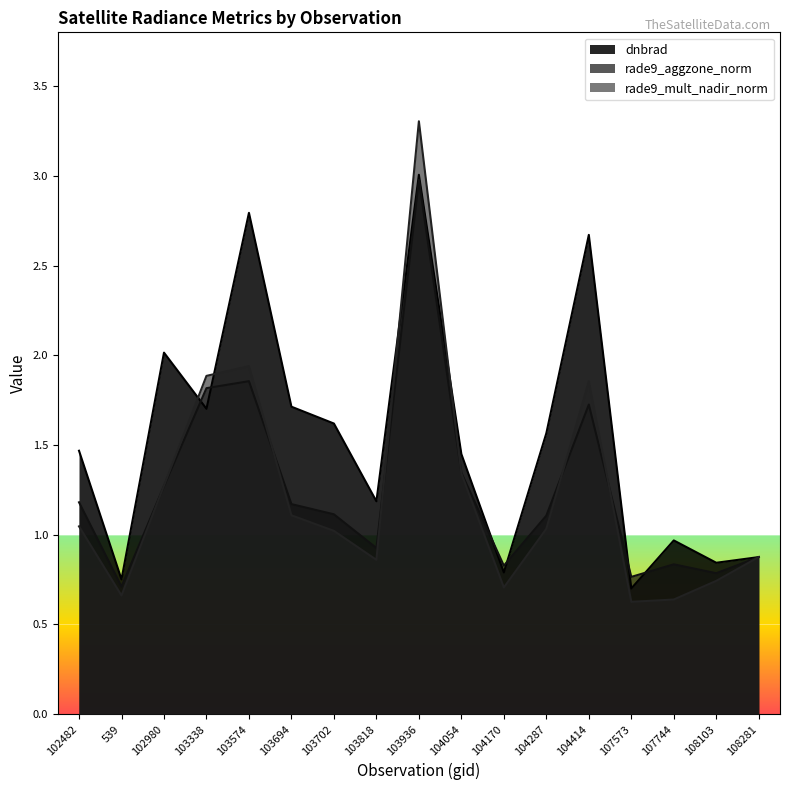

Where is the first local maximum for dnbrad?

102980